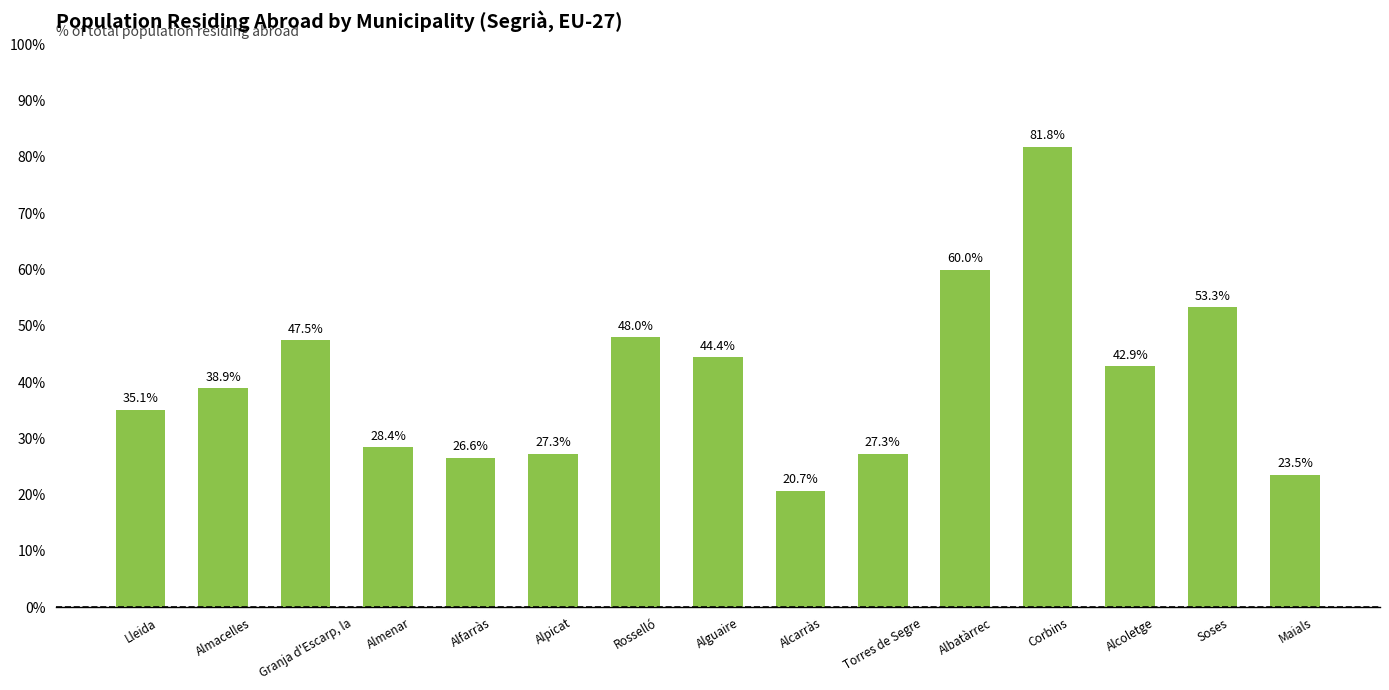

Which category has the lowest value across all series?

Alcarràs